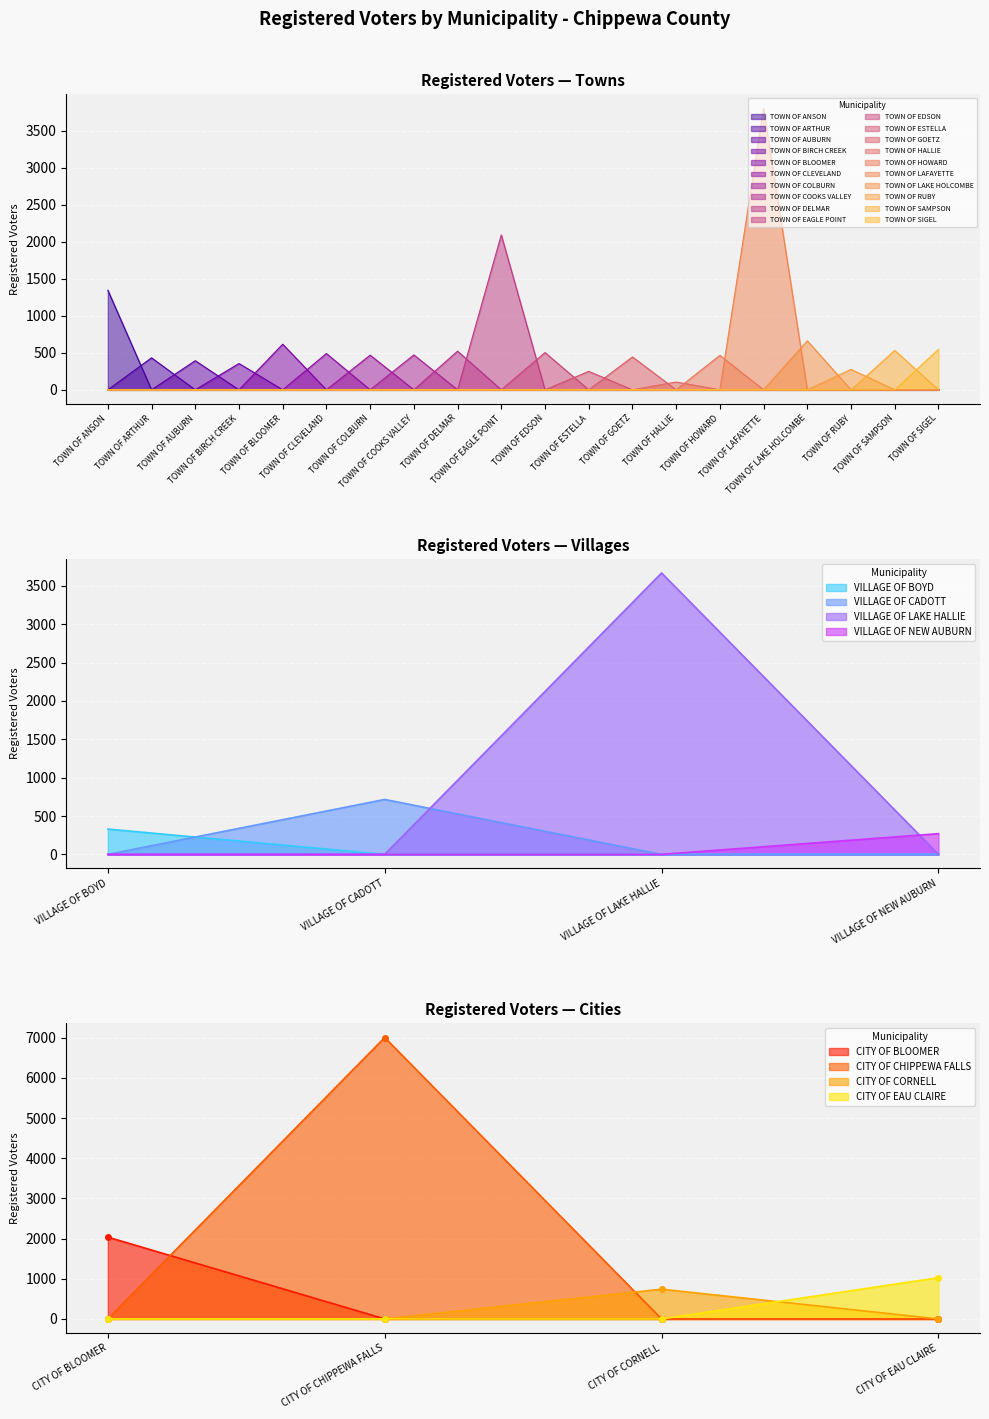

Rank the categories by value from lowest to highest.

TOWN OF HALLIE, TOWN OF ESTELLA, TOWN OF RUBY, TOWN OF BIRCH CREEK, TOWN OF AUBURN, TOWN OF ARTHUR, TOWN OF GOETZ, TOWN OF HOWARD, TOWN OF COLBURN, TOWN OF COOKS VALLEY, TOWN OF CLEVELAND, TOWN OF EDSON, TOWN OF DELMAR, TOWN OF SAMPSON, TOWN OF SIGEL, TOWN OF BLOOMER, TOWN OF LAKE HOLCOMBE, TOWN OF ANSON, TOWN OF EAGLE POINT, TOWN OF LAFAYETTE